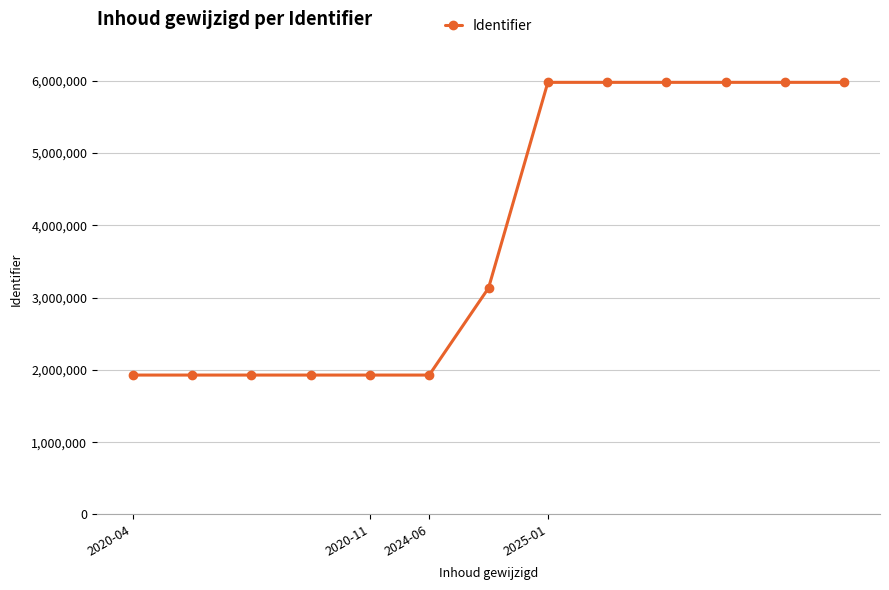

What is the sum of all values?

50555794